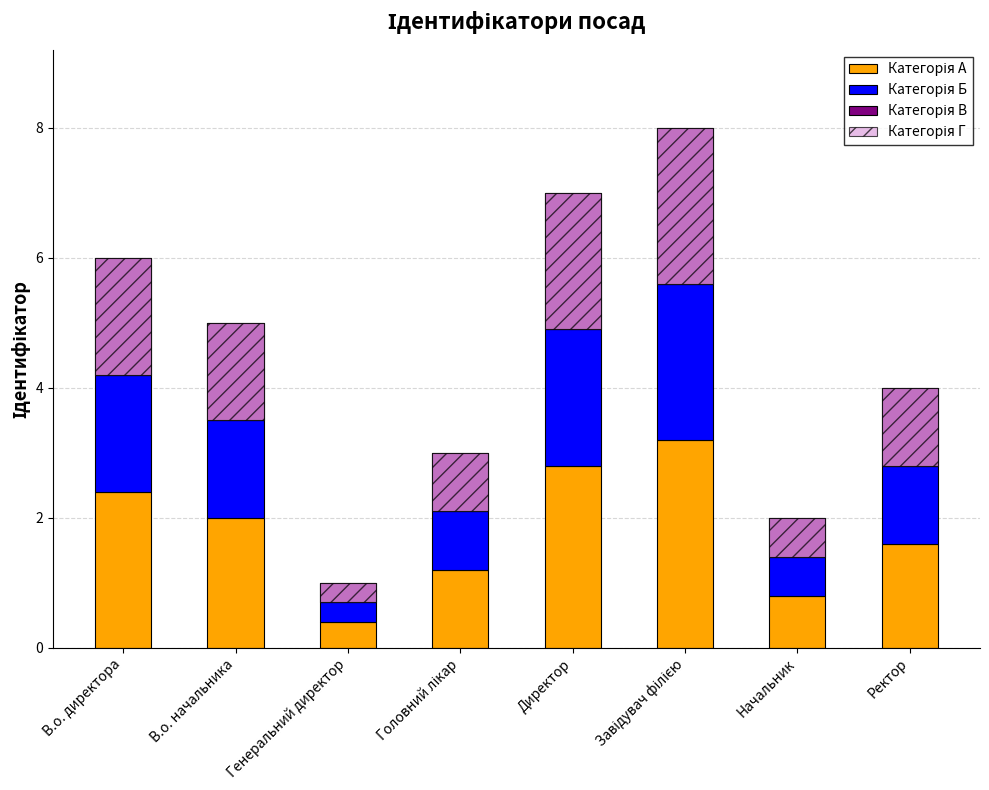

Which has a higher value, Завідувач філією or Генеральний директор?

Завідувач філією